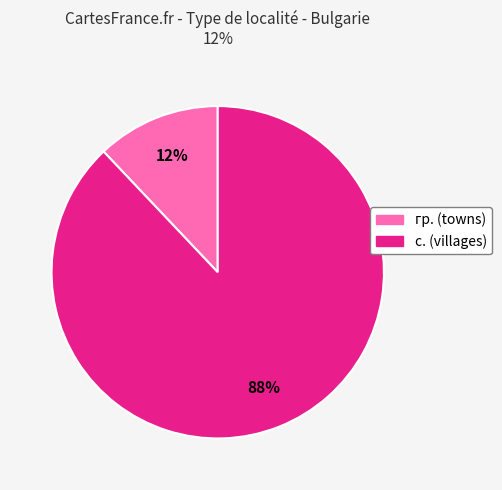

Count the number of slices in the pie.

2